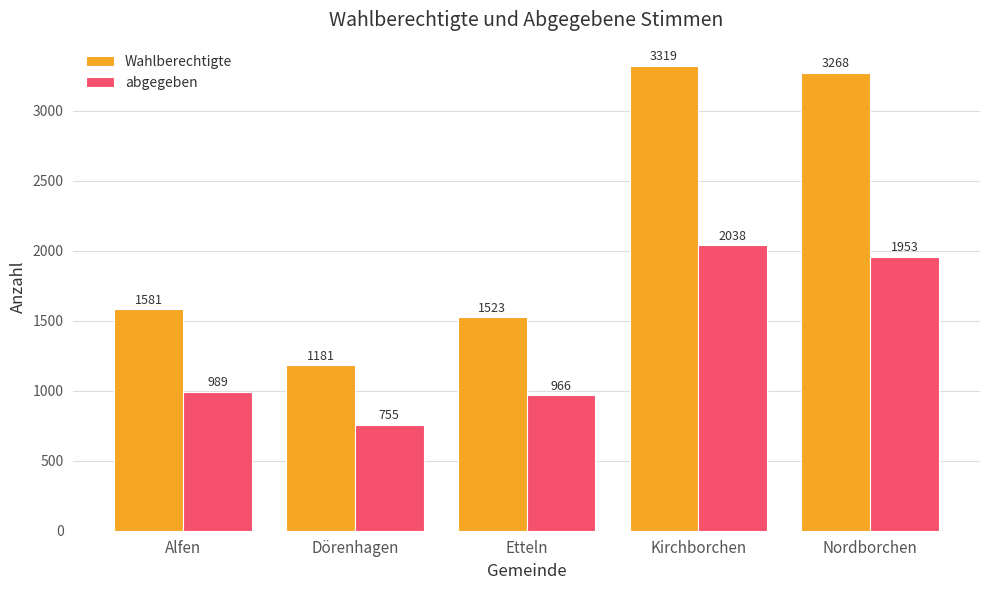

What is the maximum value for Wahlberechtigte?

3319